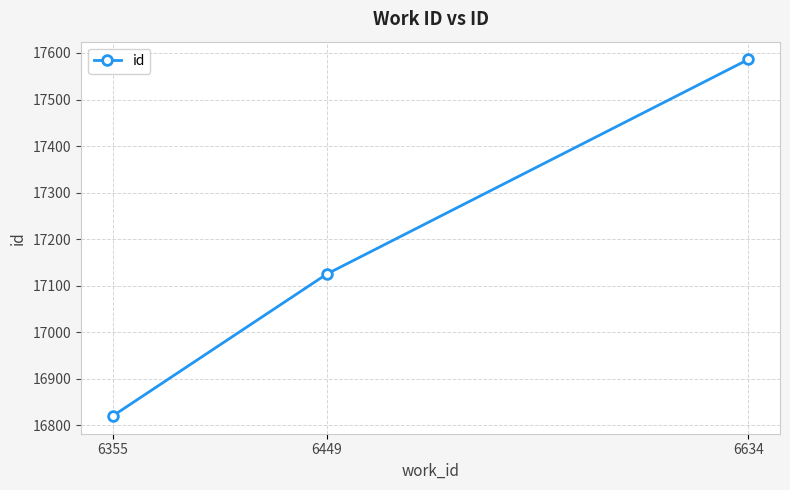

Rank the categories by value from highest to lowest.

6634, 6449, 6355